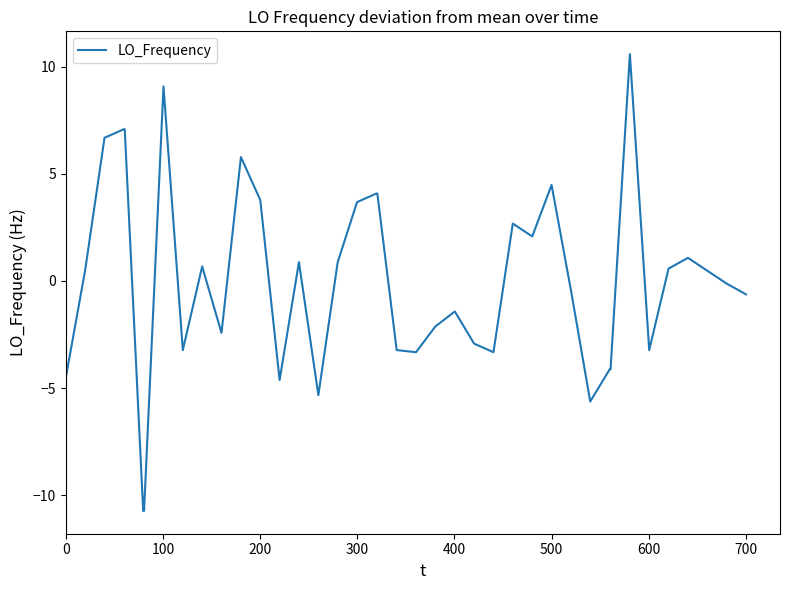

What is the smallest value displayed?

-10.7